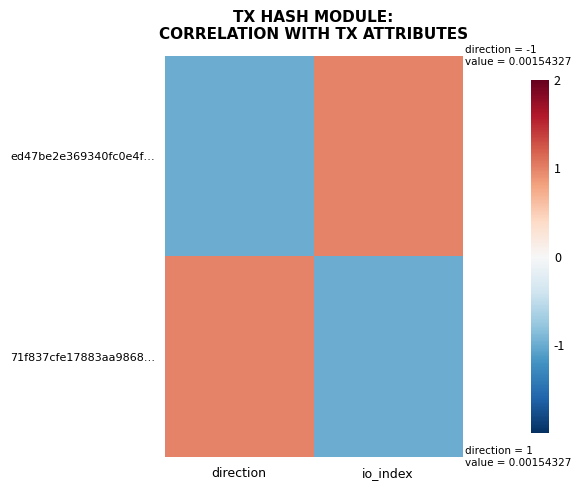

Which series has the largest total across all categories?

ed47be2e369340fc0e4f…